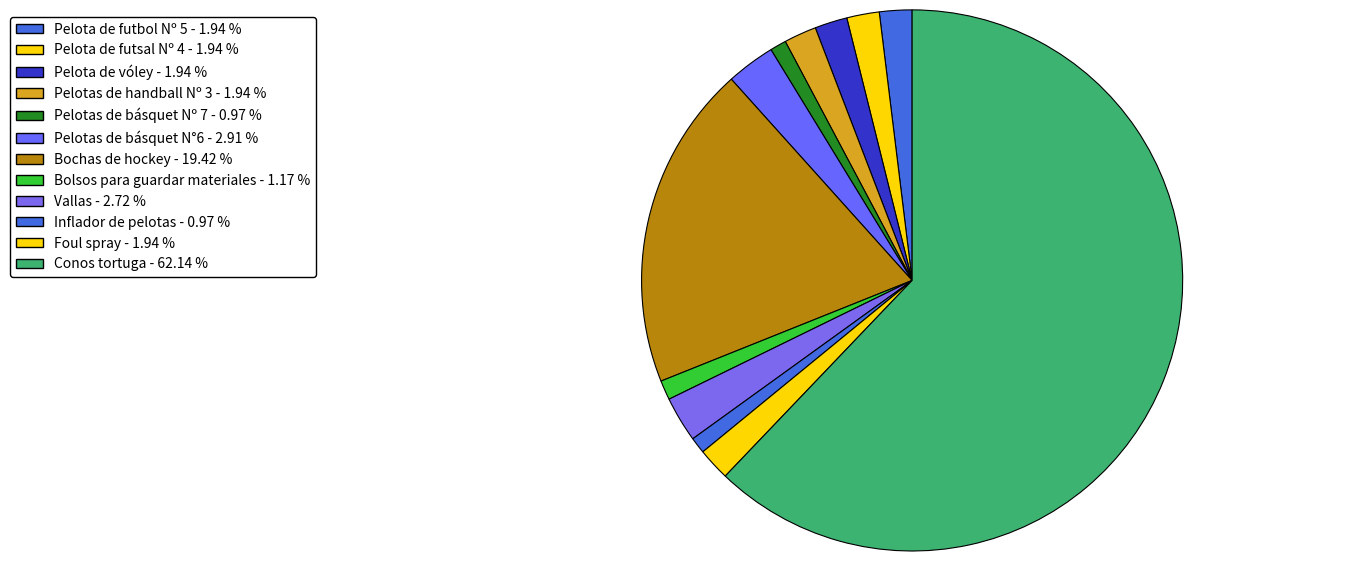

What percentage is the Pelota de vóley slice, to the nearest percent?

2%